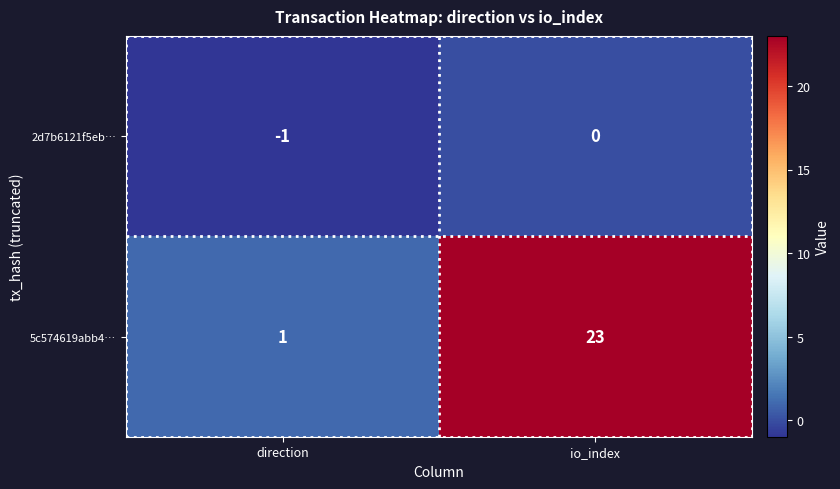

What is the sum of all 5c574619abb4… values?

24